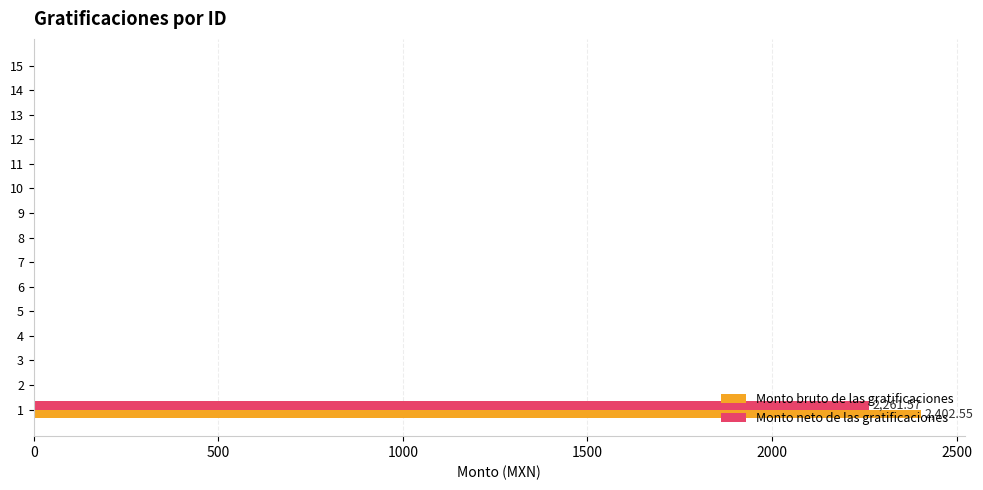

Which series has the largest range (max minus min)?

Monto bruto de las gratificaciones